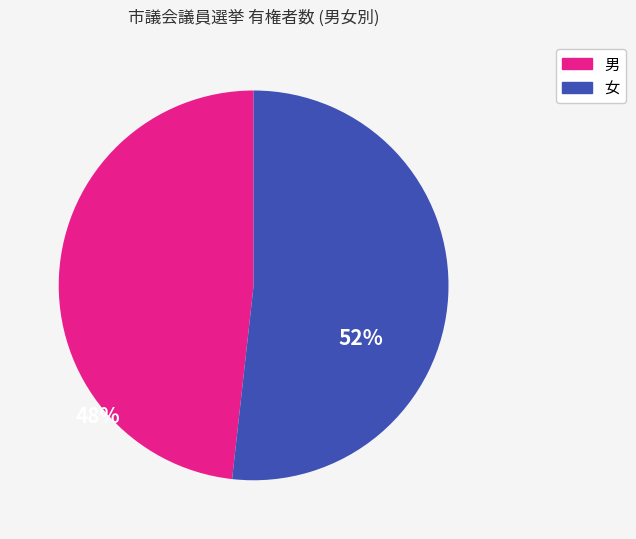

How many slices are in this pie chart?

2